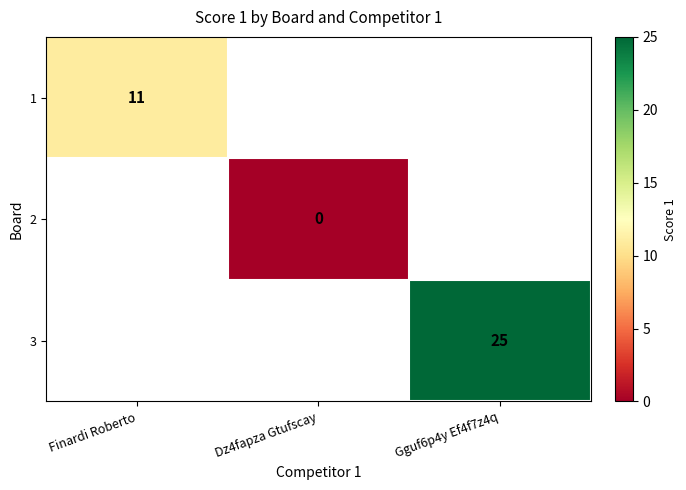

Is it true that 3 equals 40 at Gguf6p4y Ef4f7z4q?

False